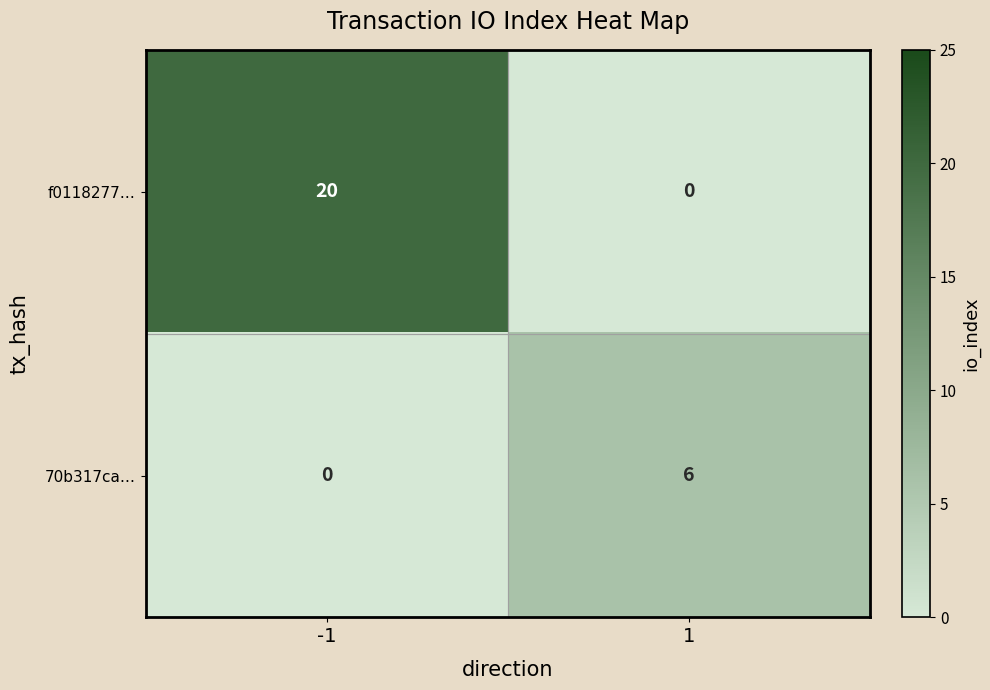

The 70b317ca… series shows 3 at -1. True or false?

False